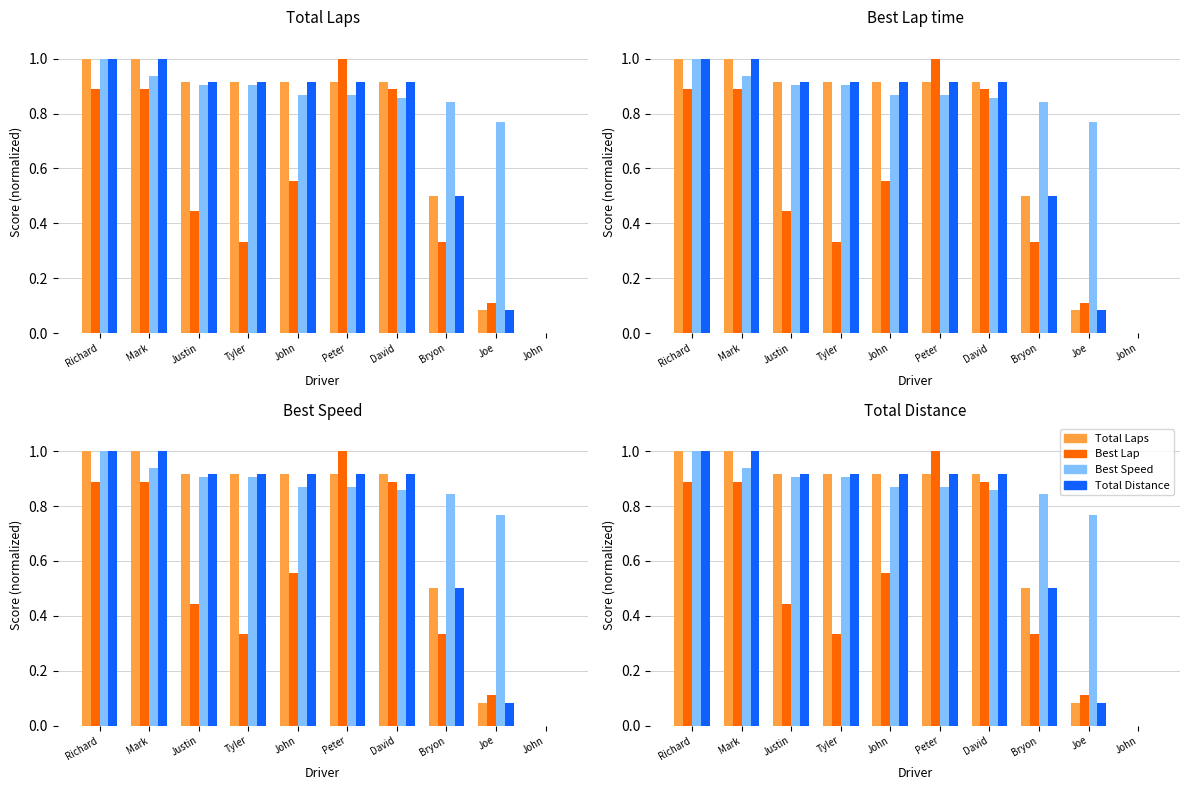

Reading right to left, extract all data points from this chart.

Total Laps: John=0.0	Joe=0.1	Bryon=0.5	David=0.9	Peter=0.9	John=0.9	Tyler=0.9	Justin=0.9	Mark=1.0	Richard=1.0
Best Lap: John=0.0	Joe=0.1	Bryon=0.3	David=0.9	Peter=1.0	John=0.6	Tyler=0.3	Justin=0.4	Mark=0.9	Richard=0.9
Best Speed: John=0.0	Joe=0.8	Bryon=0.8	David=0.9	Peter=0.9	John=0.9	Tyler=0.9	Justin=0.9	Mark=0.9	Richard=1.0
Total Distance: John=0.0	Joe=0.1	Bryon=0.5	David=0.9	Peter=0.9	John=0.9	Tyler=0.9	Justin=0.9	Mark=1.0	Richard=1.0